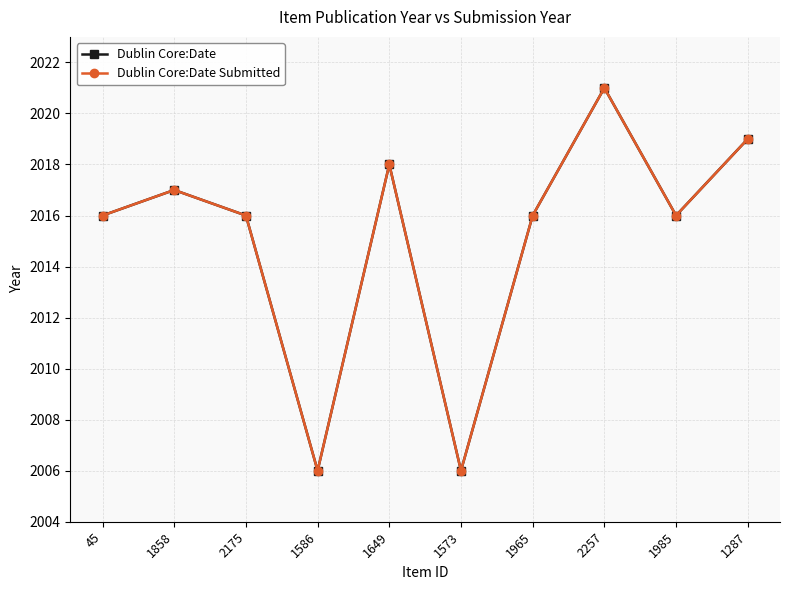

Where is Dublin Core:Date Submitted nearest to the value 2013?

45